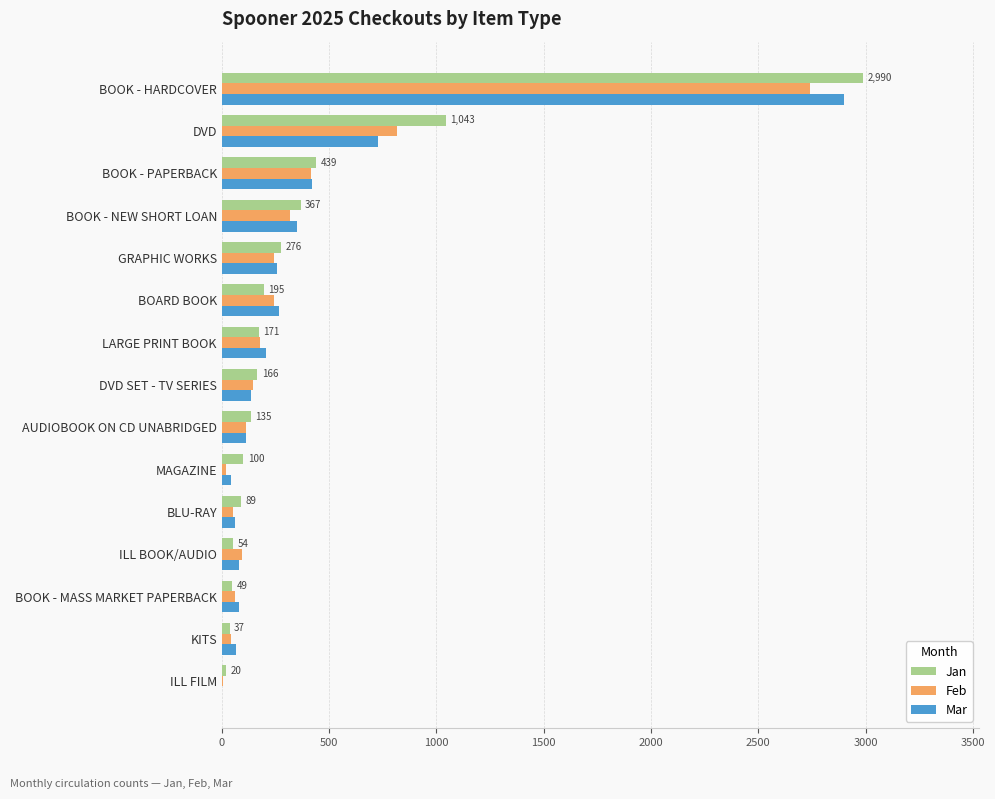

What is the greatest value displayed?

2990